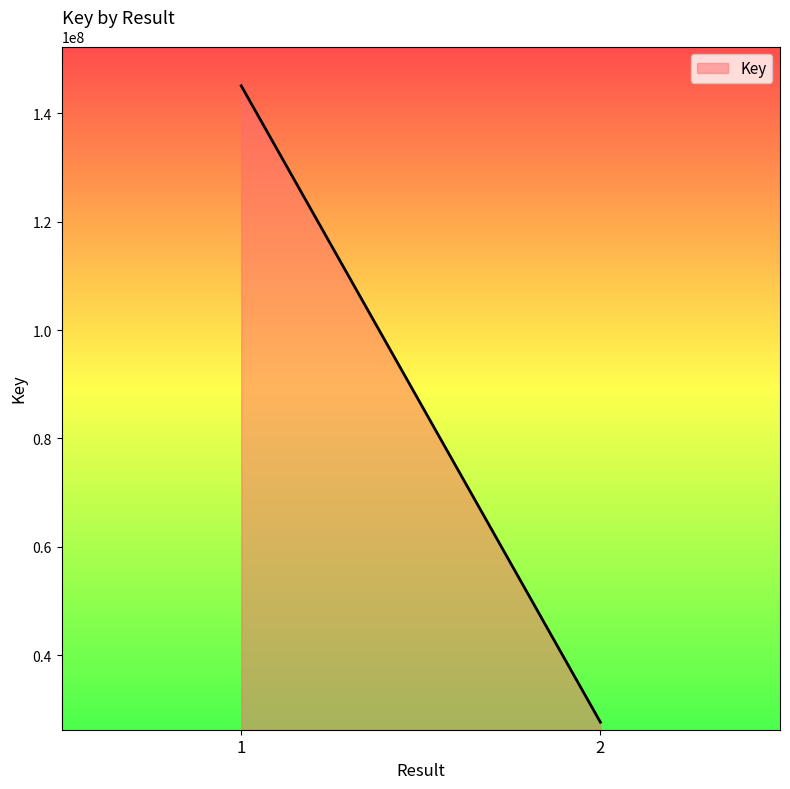

The value at 2 is 8280381. True or false?

False